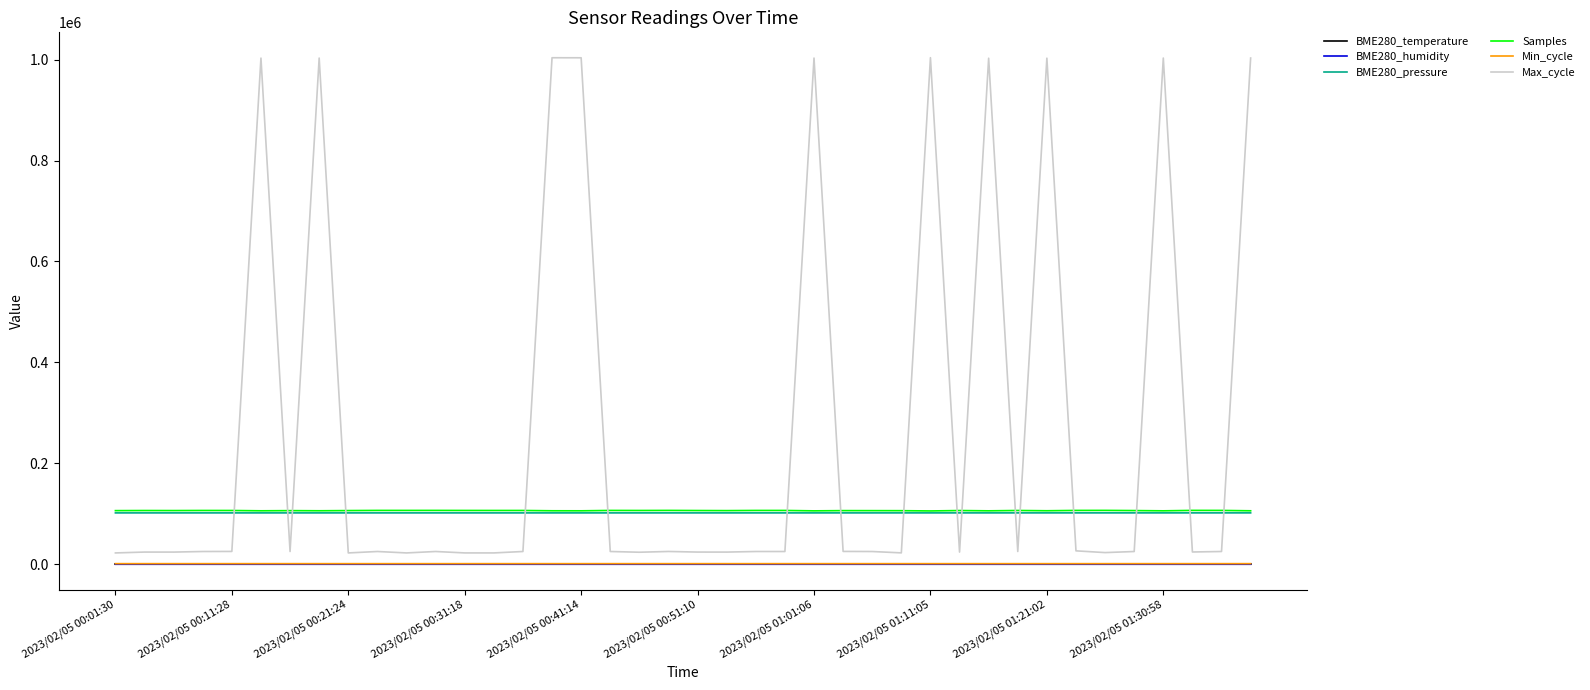

Which series has the widest spread of values?

Max_cycle